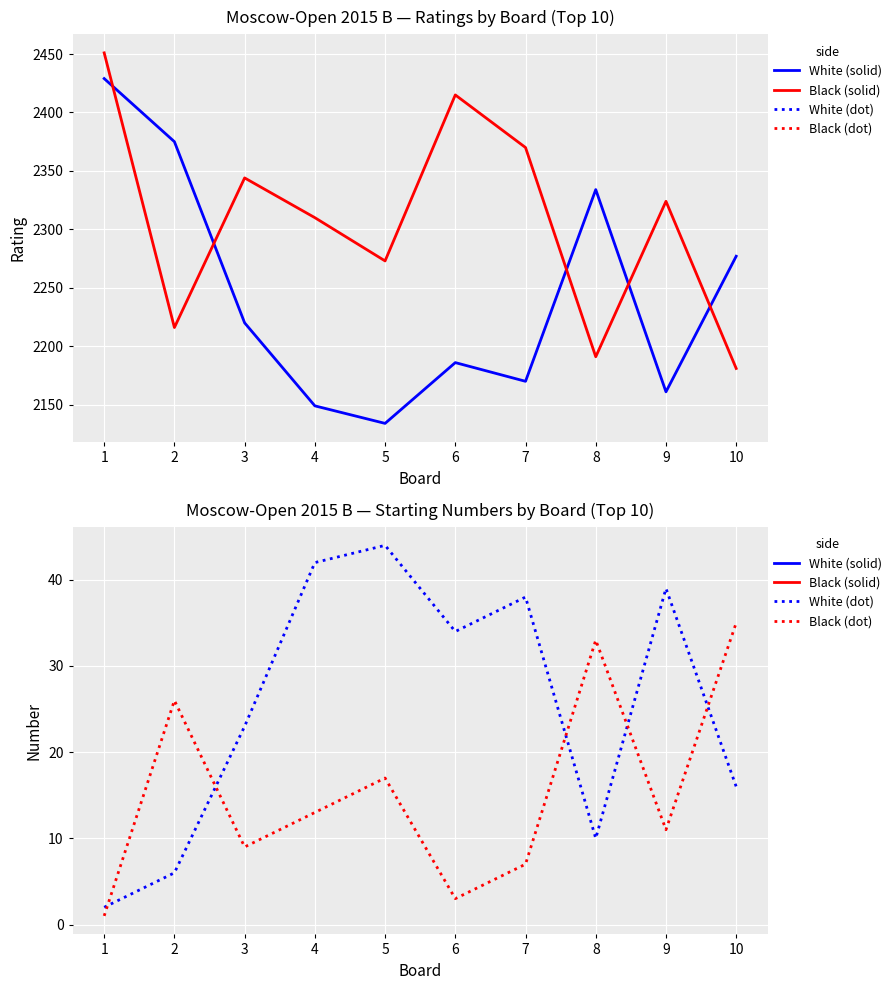

Is the value of White at 3 greater than the value of White Num at 10?

Yes